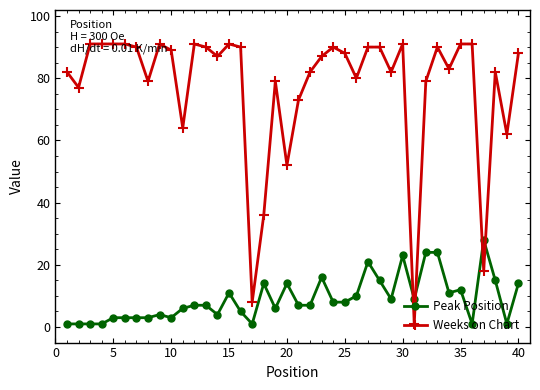

Count the number of data series in this chart.

2